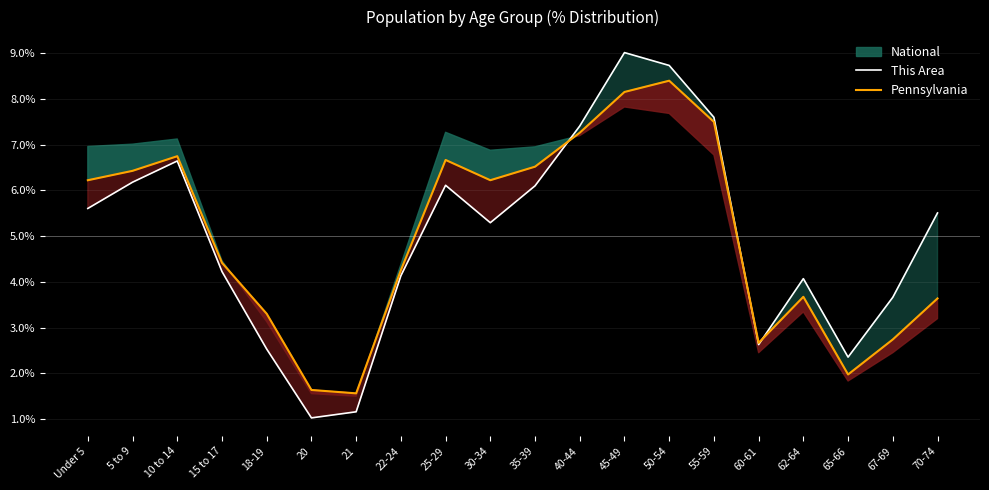

What is the difference between the This Area values at 50-54 and 15 to 17?

4.5